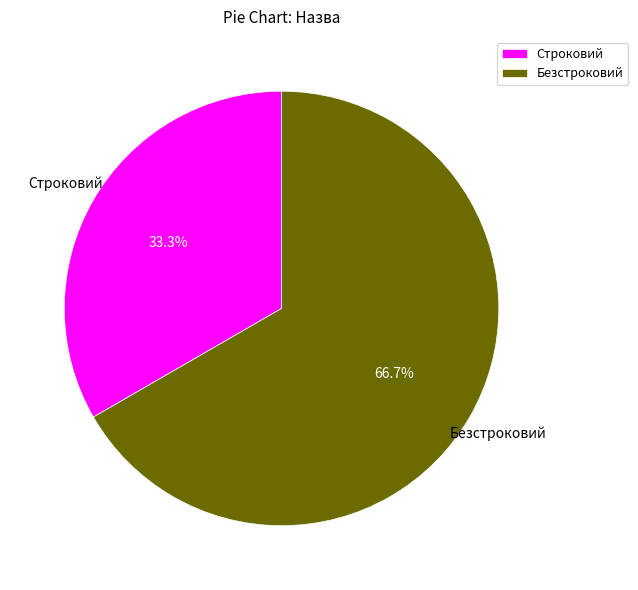

To the nearest percent, what is the average slice percentage?

50%